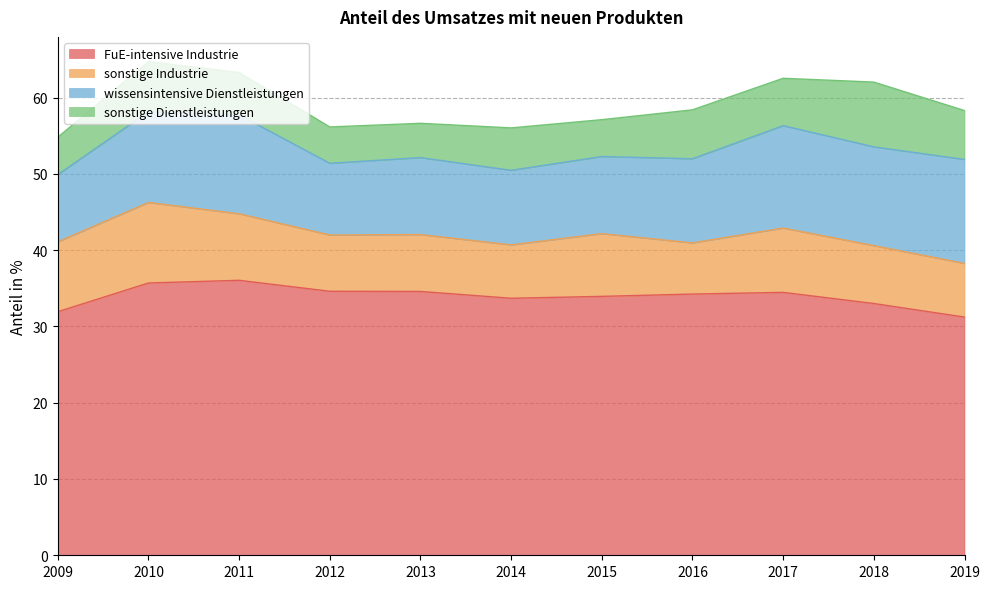

Reading left to right, extract all data points from this chart.

FuE-intensive Industrie: 2009=31.9	2010=35.7	2011=36.0	2012=34.6	2013=34.6	2014=33.7	2015=33.9	2016=34.2	2017=34.5	2018=33.0	2019=31.2
sonstige Industrie: 2009=9.2	2010=10.6	2011=8.7	2012=7.4	2013=7.5	2014=7.0	2015=8.2	2016=6.7	2017=8.4	2018=7.6	2019=7.0
wissensintensive Dienstleistungen: 2009=8.8	2010=11.9	2011=13.0	2012=9.4	2013=10.1	2014=9.8	2015=10.1	2016=11.0	2017=13.4	2018=12.9	2019=13.6
sonstige Dienstleistungen: 2009=4.9	2010=6.6	2011=5.6	2012=4.8	2013=4.5	2014=5.6	2015=4.8	2016=6.4	2017=6.2	2018=8.5	2019=6.4